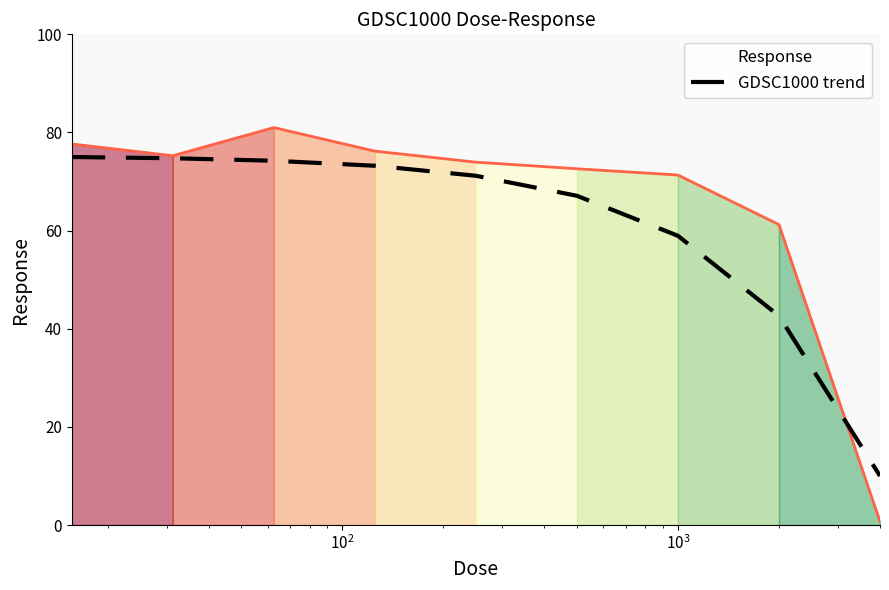

True or false: the data shows 18.7 at 7.

False